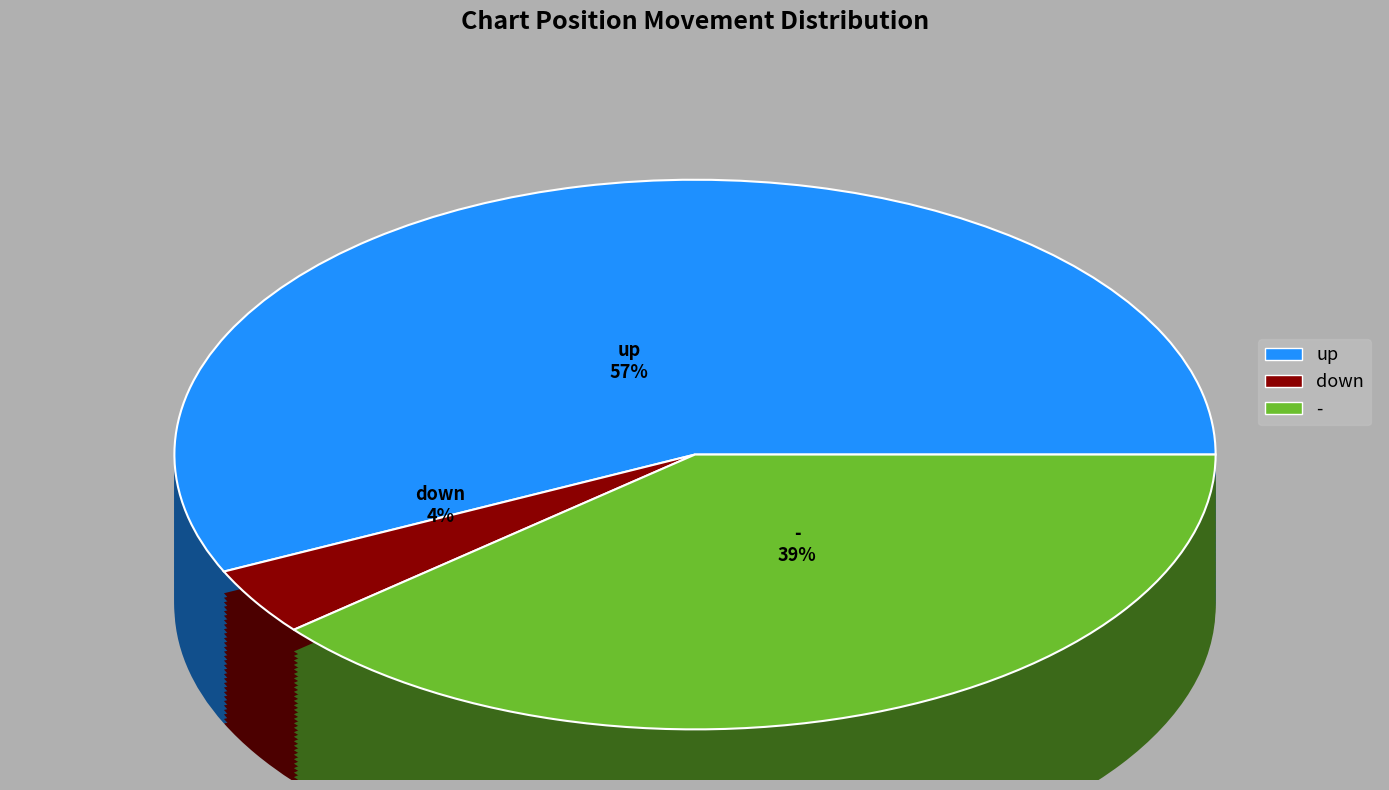

Rank the categories by value from highest to lowest.

up, -, down